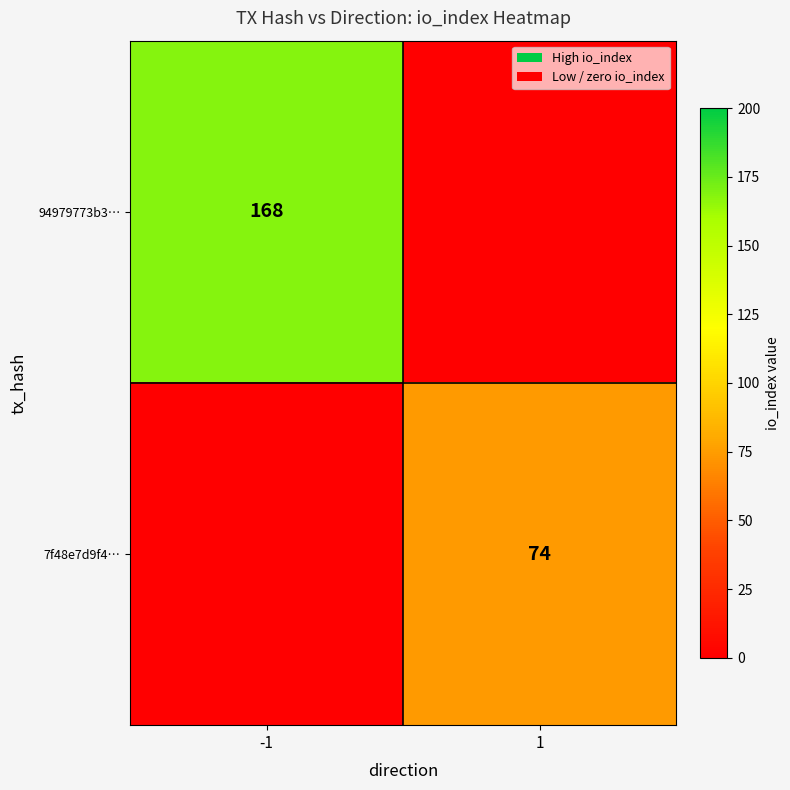

True or false: 7f48e7d9f4… has a value of 22 at 1.

False